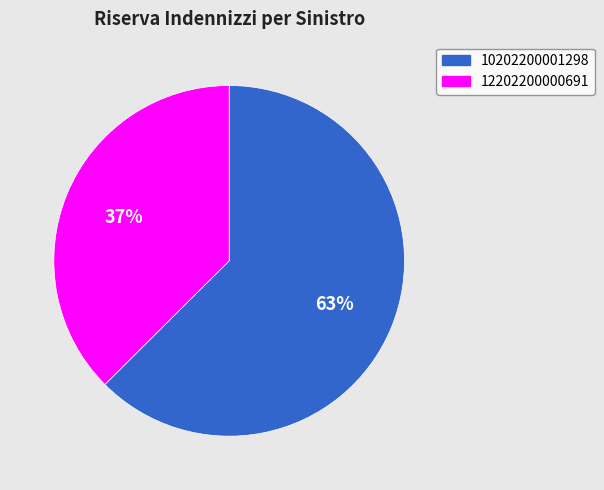

Which has a higher value, 12202200000691 or 10202200001298?

10202200001298